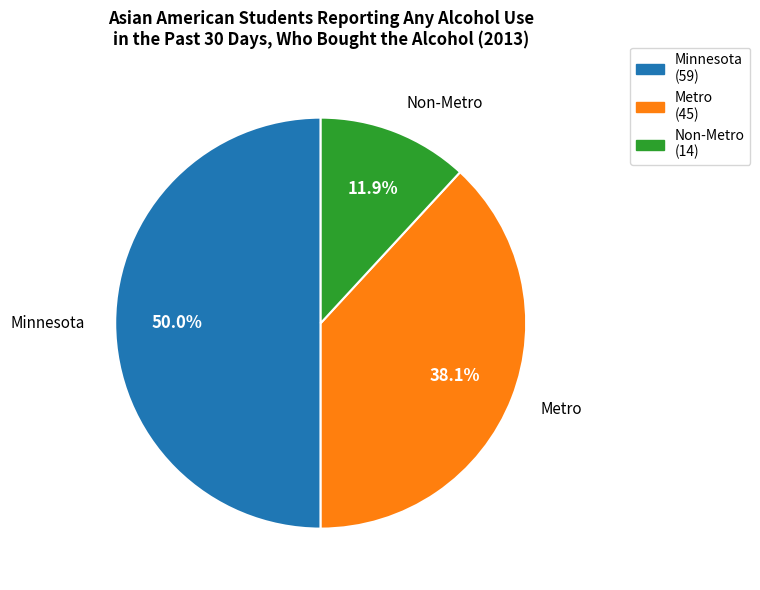

Between Metro and Non-Metro, which is larger?

Metro